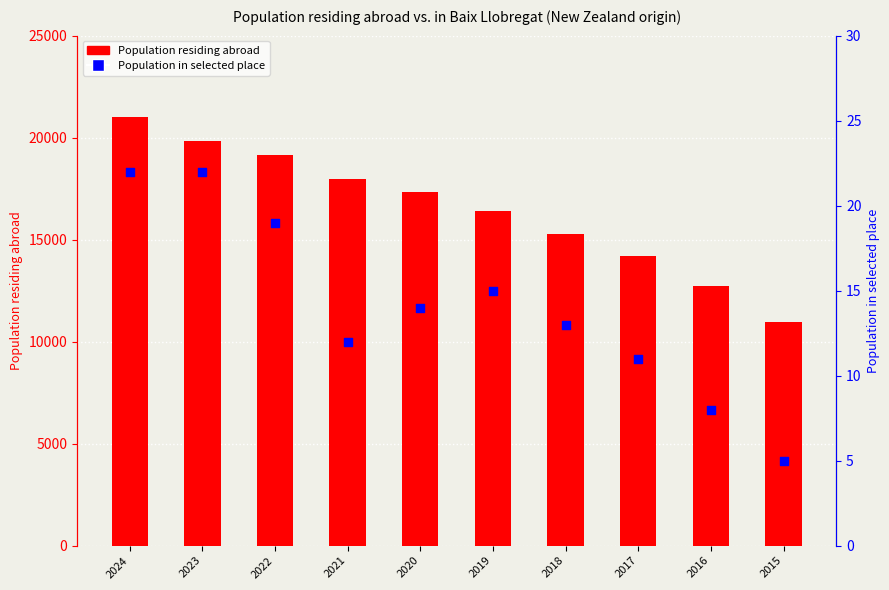

Which series has the largest Y range (max minus min)?

Population residing abroad